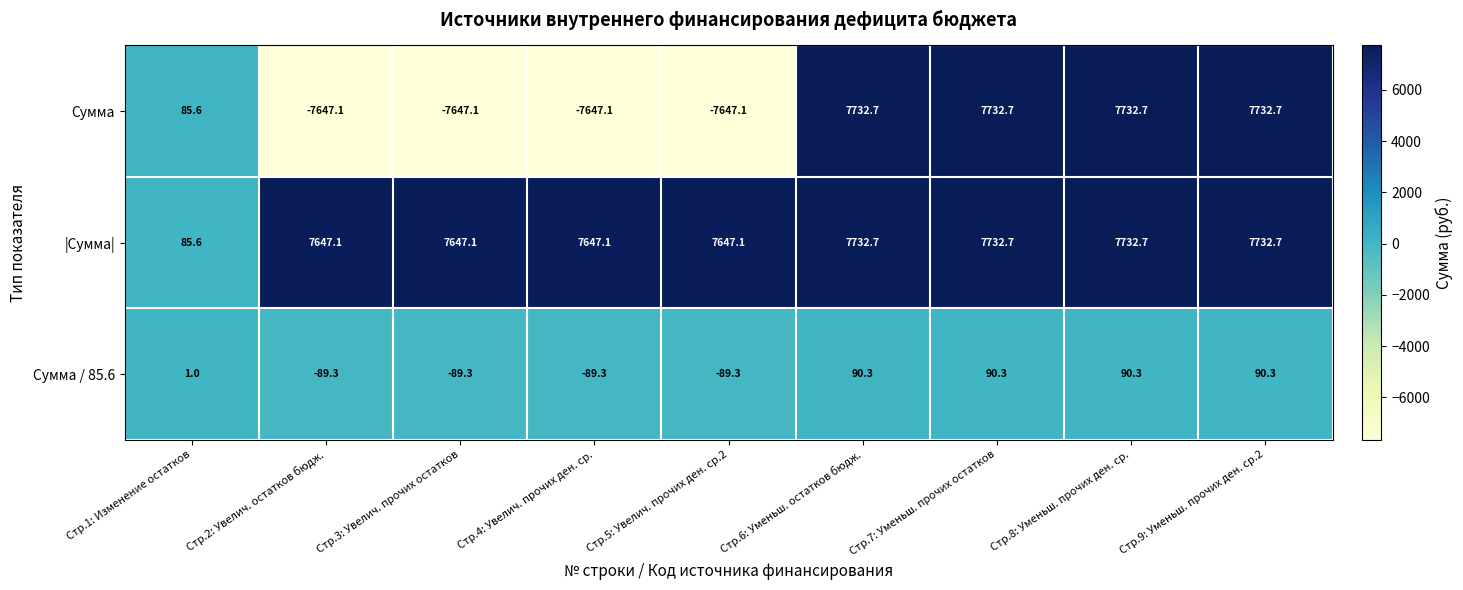

At which label is Сумма closest to 42?

Стр.1: Изменение остатков